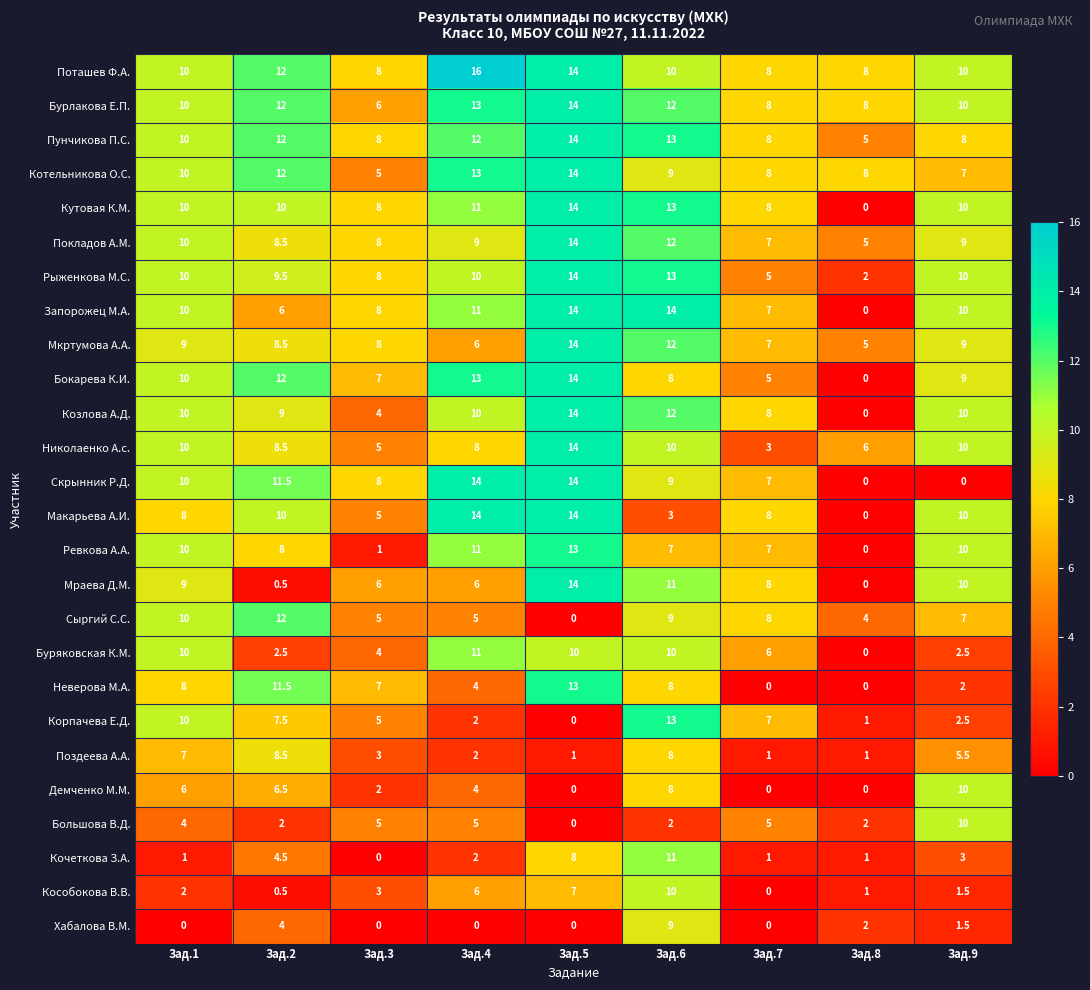

Which series changed the most between Зад.4 and Зад.9?

Скрынник Р.Д.